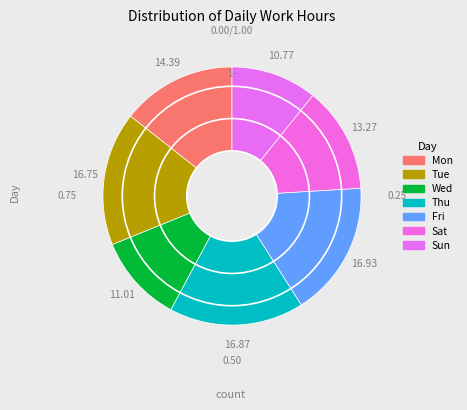

Which has a higher value, Sat or Tue?

Tue